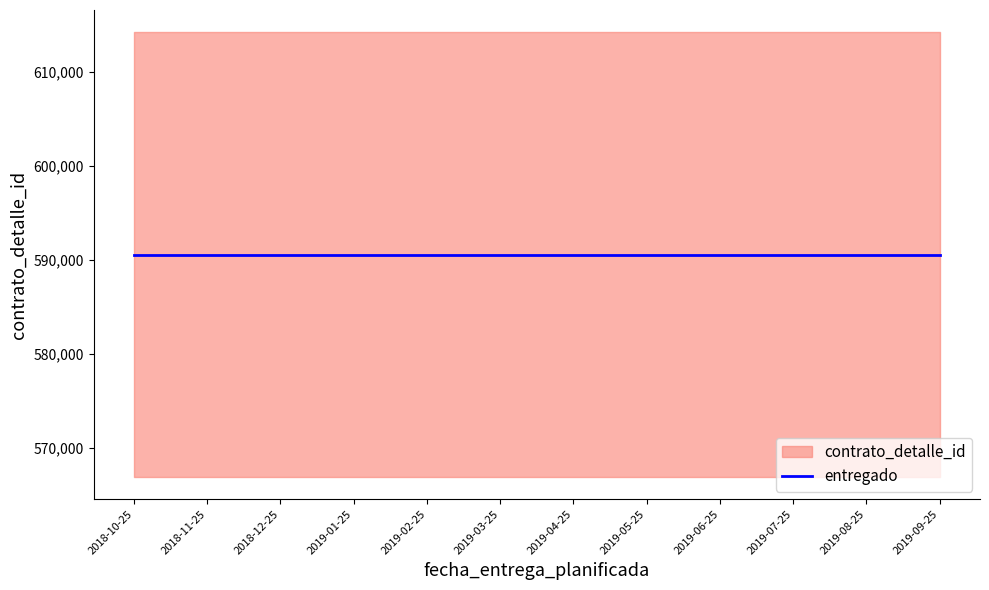

Which has a higher value, 2018-10-25 or 2019-03-25?

2018-10-25